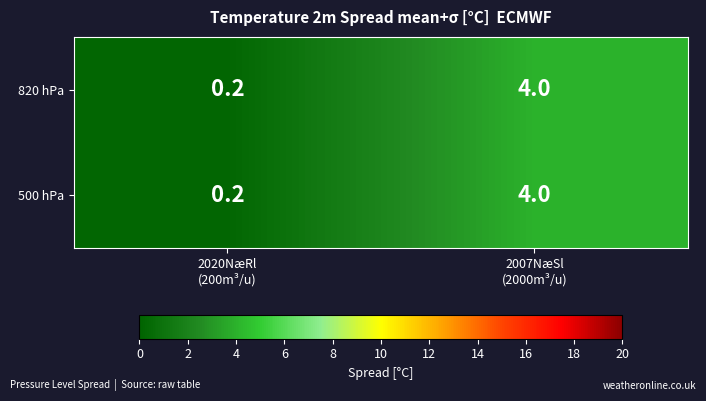

What is the average value of the 500 hPa series?

2.1